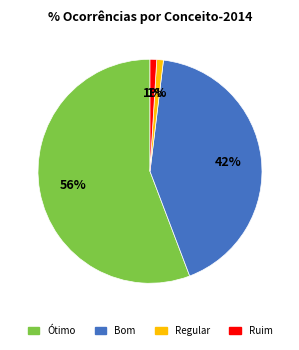

What is the largest slice in the pie chart?

Ótimo